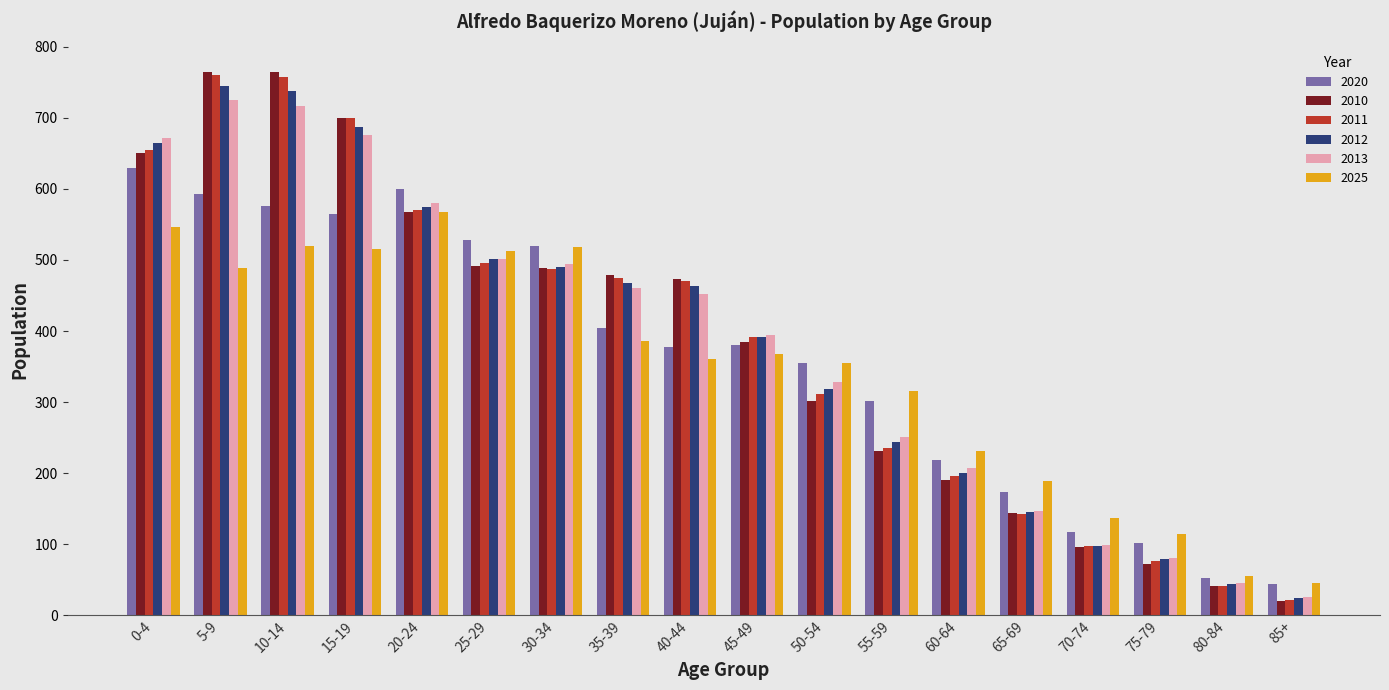

Is it true that 2025 equals 489 at 5-9?

True